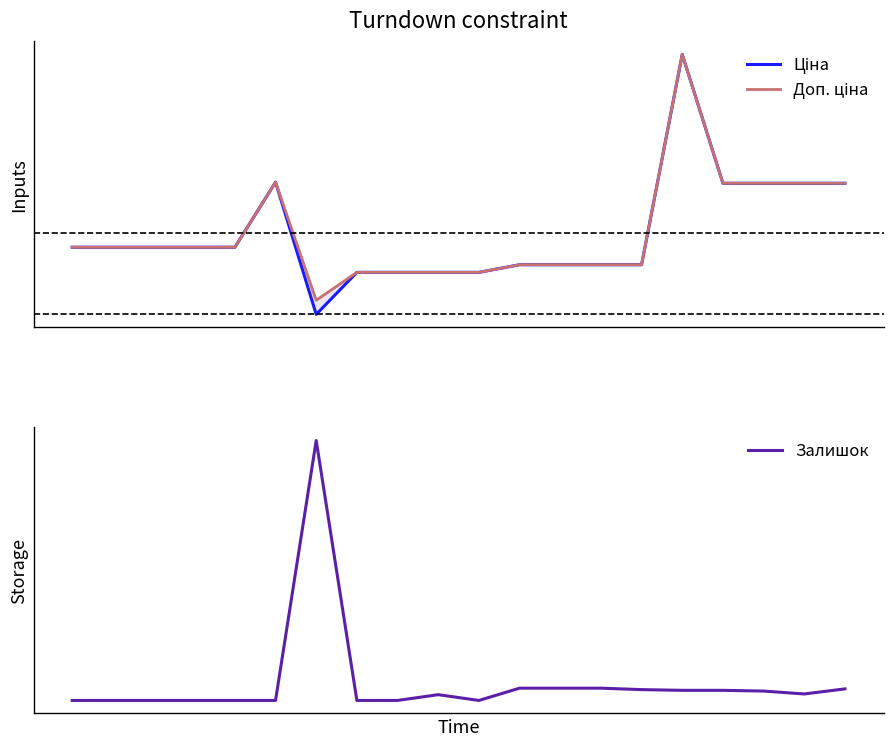

Reading left to right, extract all data points from this chart.

Ціна: 15120.0	15120.0	15120.0	15120.0	15120.0	29747.2	32.0	9480.1	9480.1	9480.1	9480.1	11188.2	11188.2	11188.2	11188.2	58426.5	29491.5	29491.5	29491.5	29491.5
Доп. ціна: 15120.0	15120.0	15120.0	15120.0	15120.0	29747.2	3205.0	9480.1	9480.1	9480.1	9480.1	11188.2	11188.2	11188.2	11188.2	58426.5	29491.5	29491.5	29491.5	29491.5
Залишок: 0.0	0.0	0.0	0.0	0.0	0.0	360.0	0.0	0.0	8.0	0.0	17.0	17.0	17.0	15.0	14.0	14.0	13.0	9.0	16.0